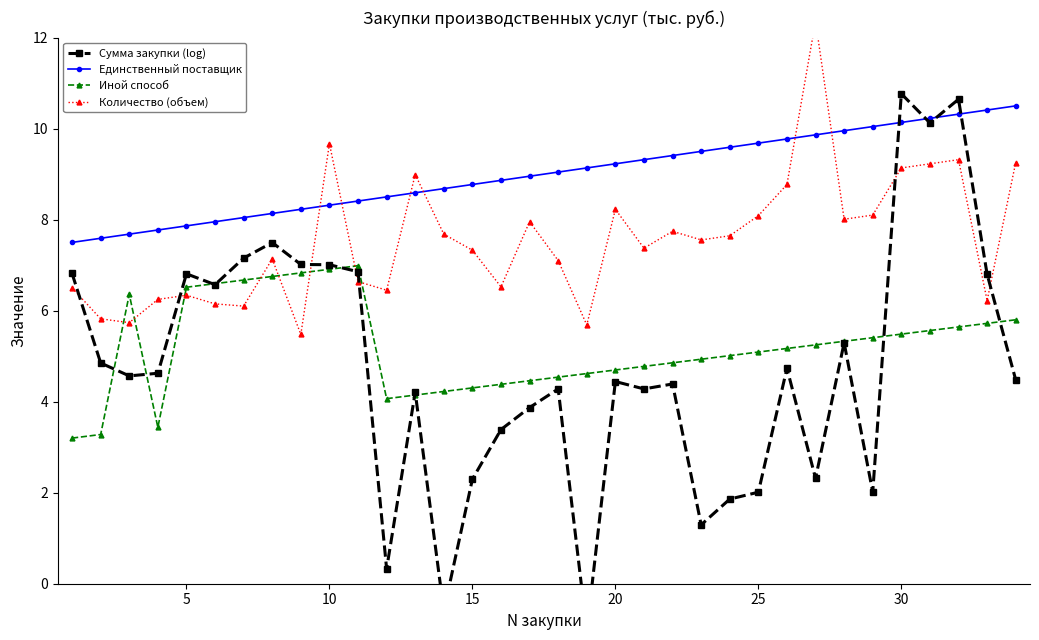

How many lines are shown in the chart?

4